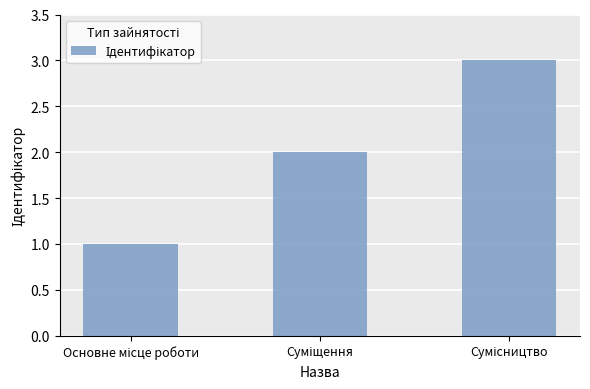

What is the maximum value shown in the chart?

3